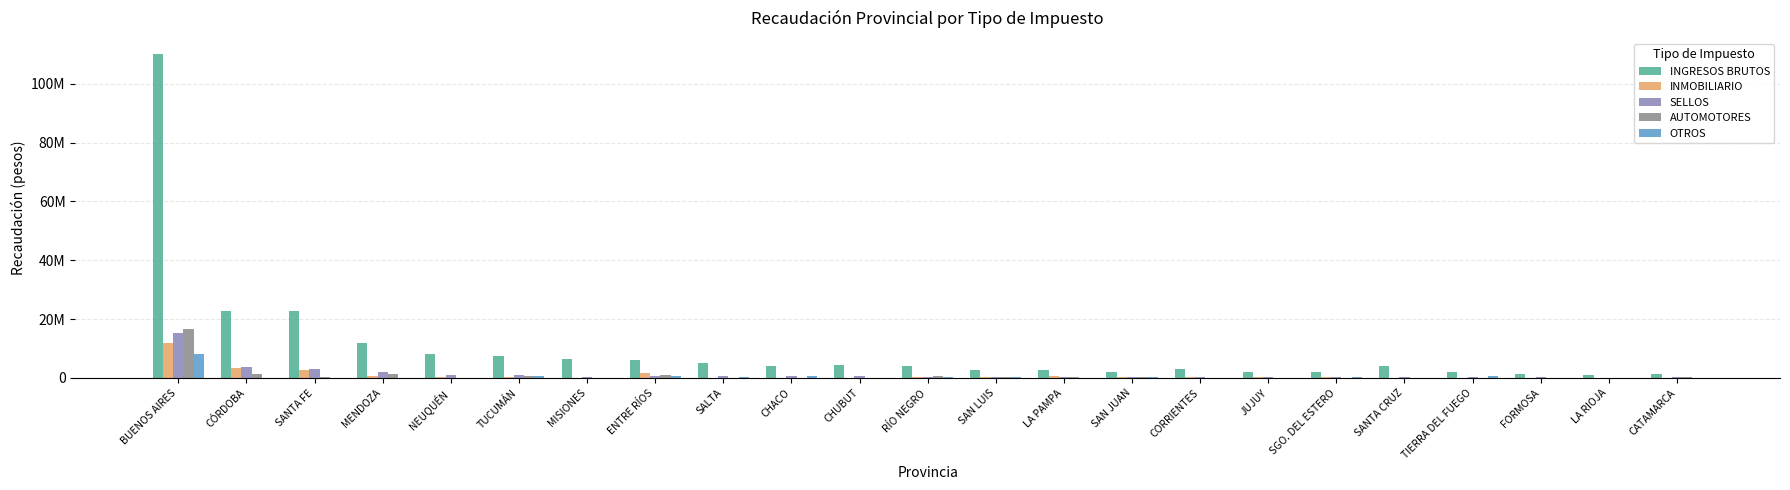

Does the chart contain stacked bars?

No